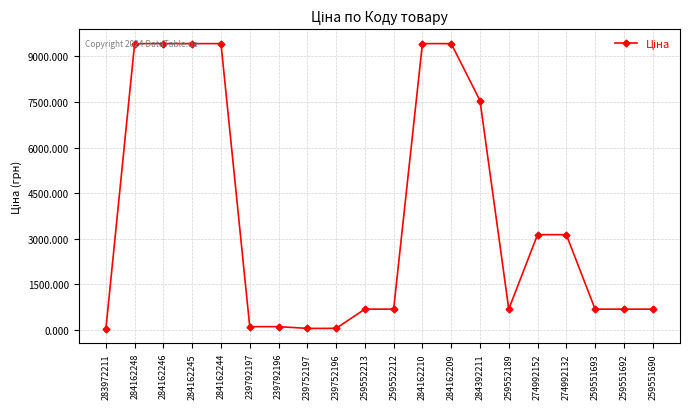

What is the sum of all values?

74827.4